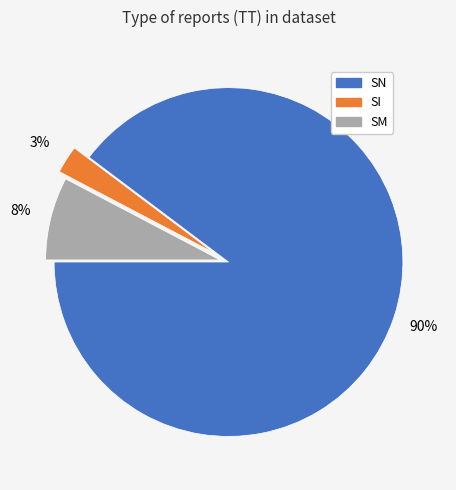

To the nearest percent, what is the average slice percentage?

33%